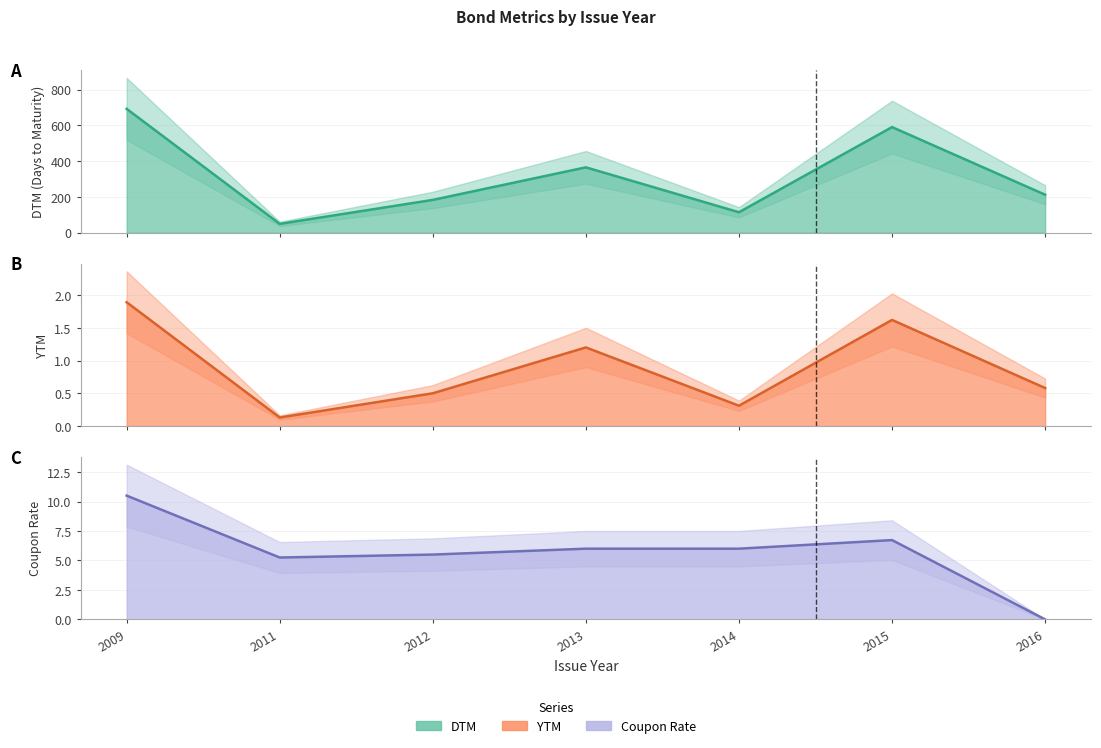

What is the value of the YTM (line) point at the 6th from the left?

1.6